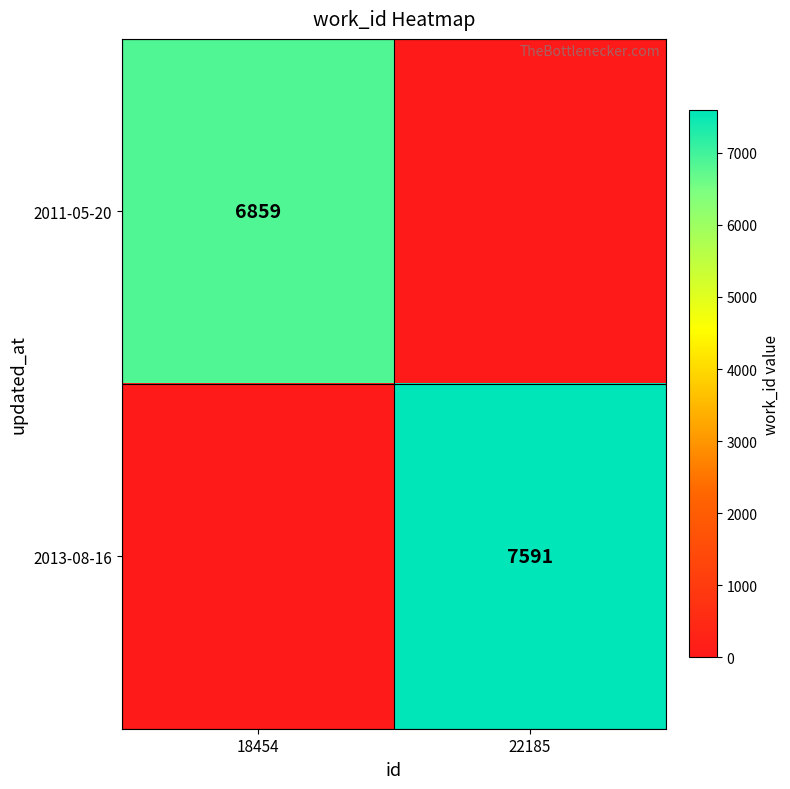

How many categories are shown in the chart?

2